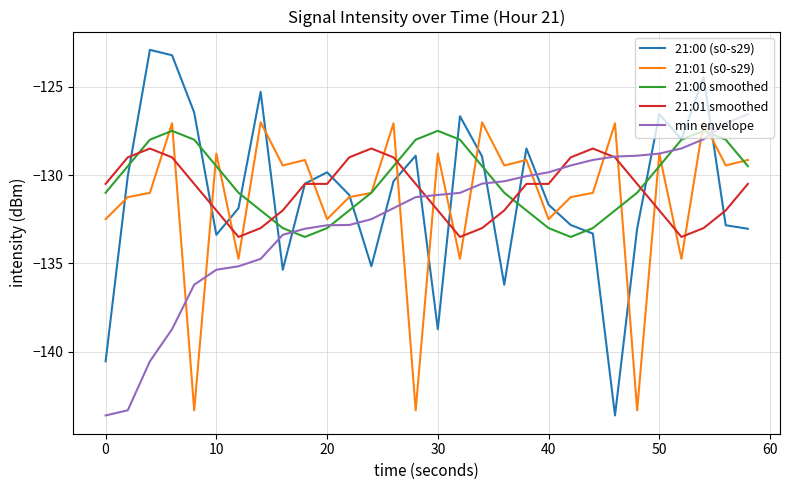

How many intersections are there between 21:00 (s0-s29) and min envelope?

11